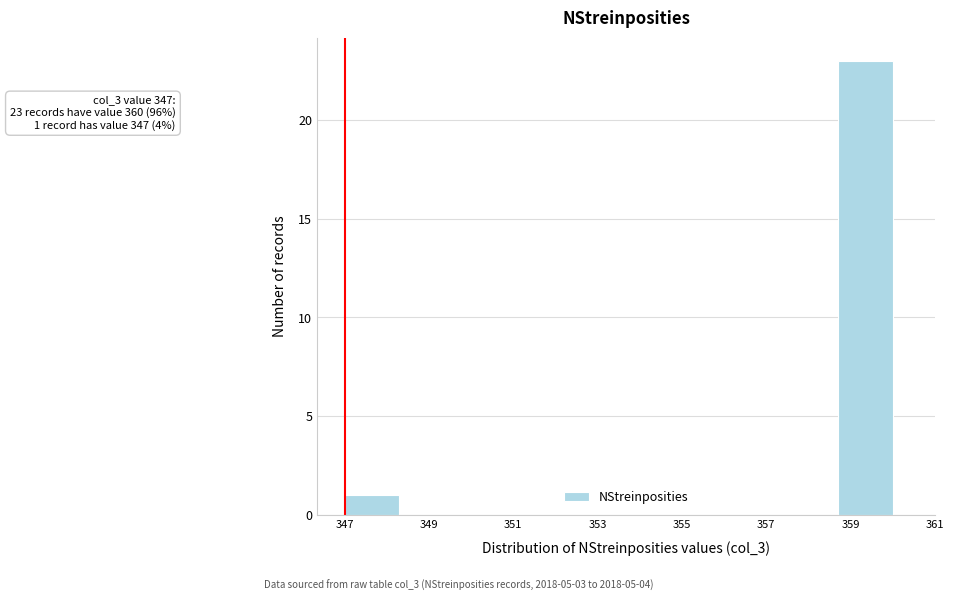

Which range on the x-axis has the tallest bar?

358.7 to 360.0